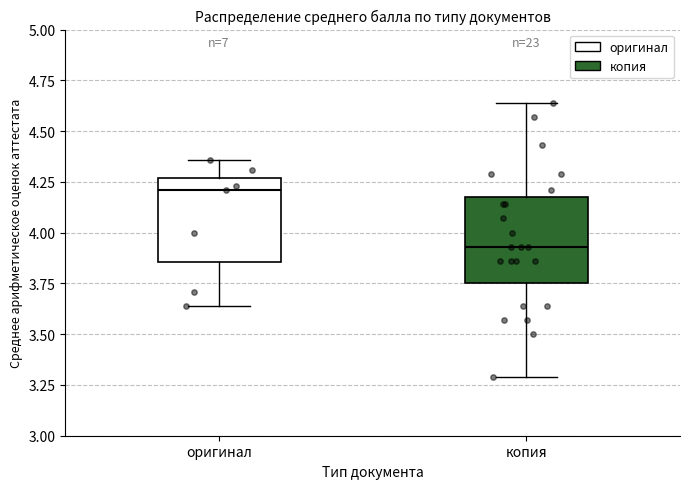

Reading left to right, read every box against the y-axis: the position of its median line, the range the box covers, and the ends of its whiskers. The values are not printed on the chart, so give them approximately, as read against the axis.

оригинал: median 4.20, box 3.85 to 4.25, whiskers 3.65 to 4.35
копия: median 3.95, box 3.75 to 4.20, whiskers 3.30 to 4.65